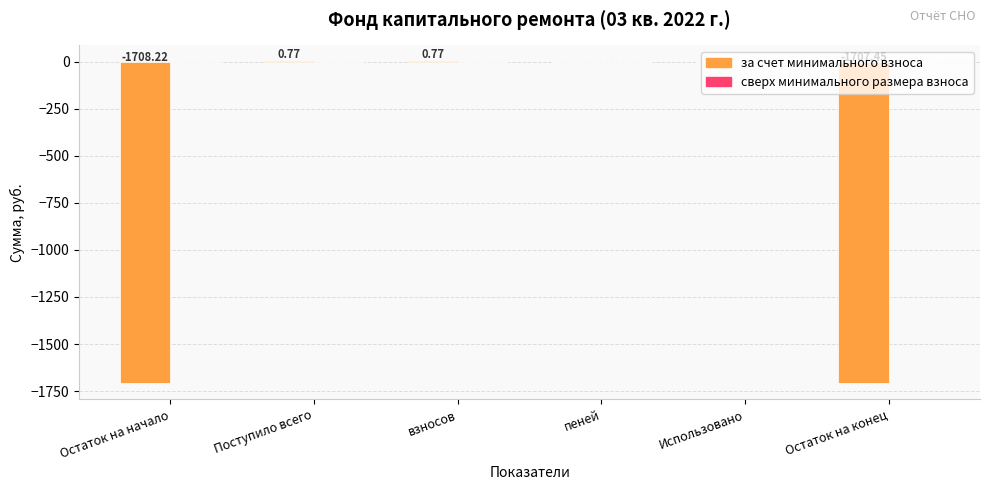

What is the sum of all values?

-3414.1